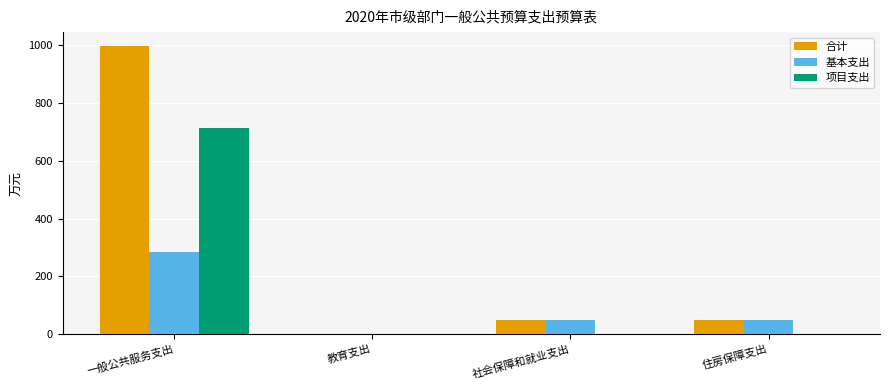

Which series changed the most between 一般公共服务支出 and 住房保障支出?

合计